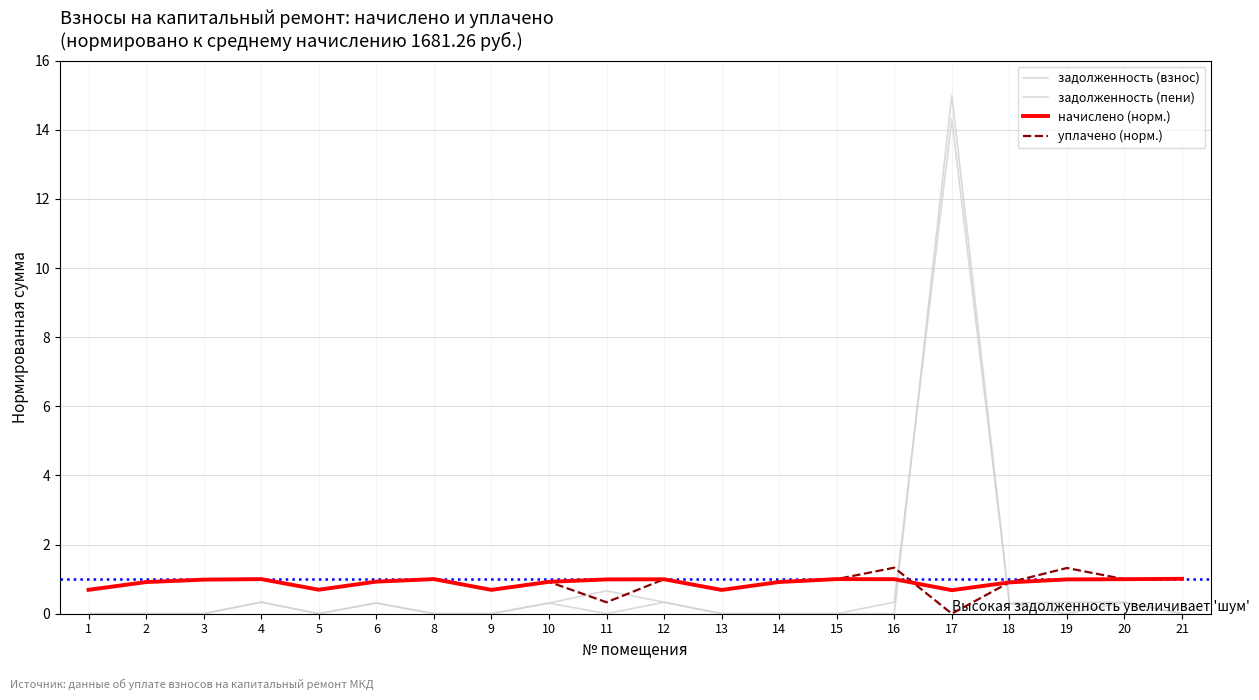

True or false: уплачено (норм.) has more than 1 interior local peaks.

True